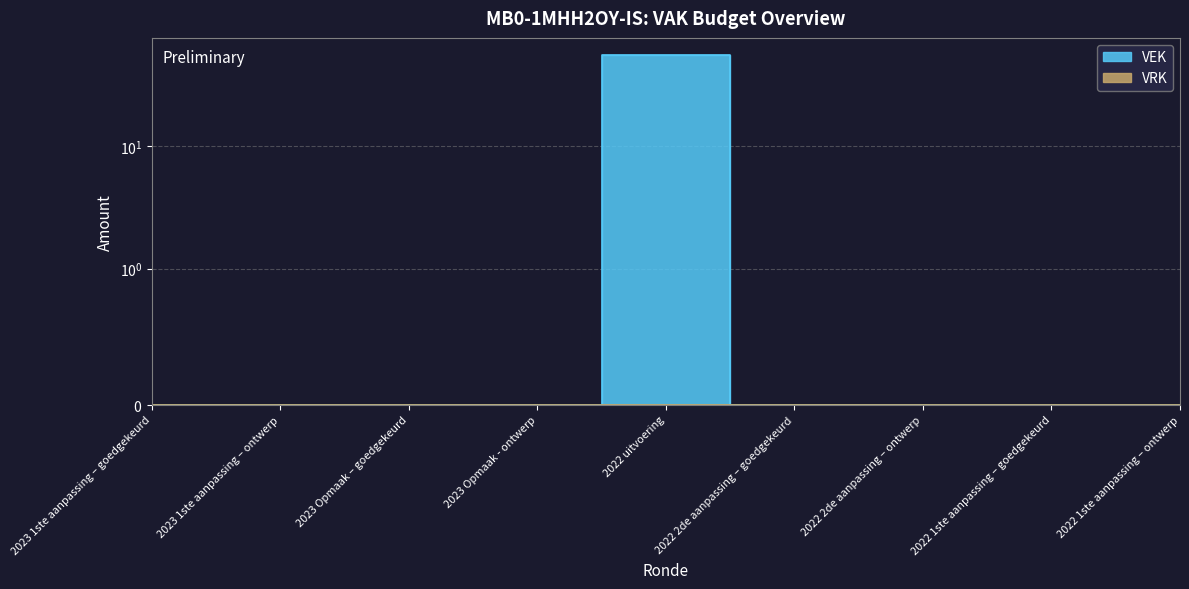

Where is the data nearest to the value 27?

2023 1ste aanpassing – goedgekeurd